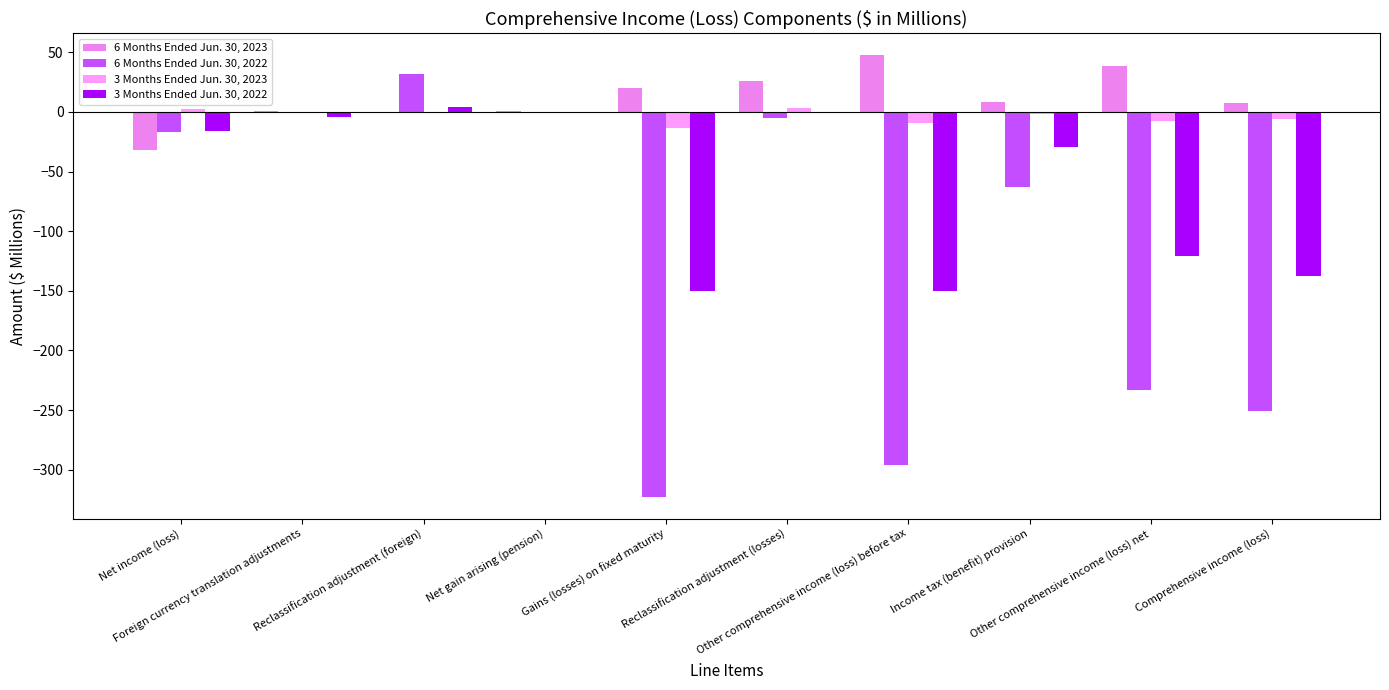

What is the difference between the maximum and minimum values in the 6 Months Ended Jun. 30, 2023 series?

79.0